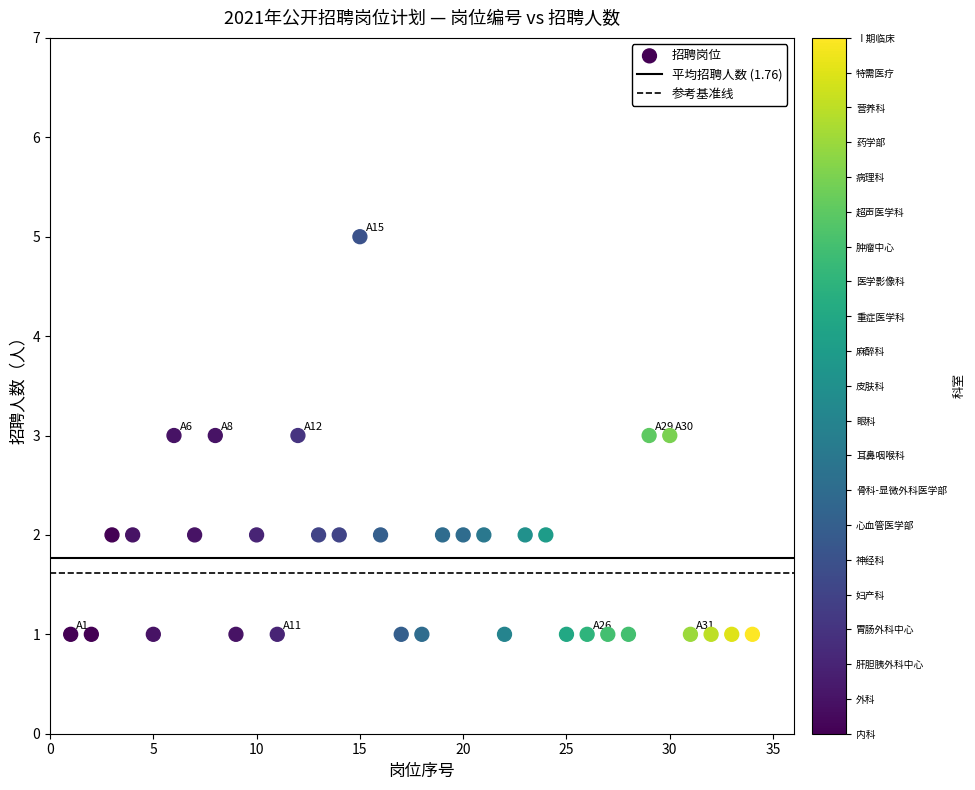

What is the range of Y values (max minus min)?

4